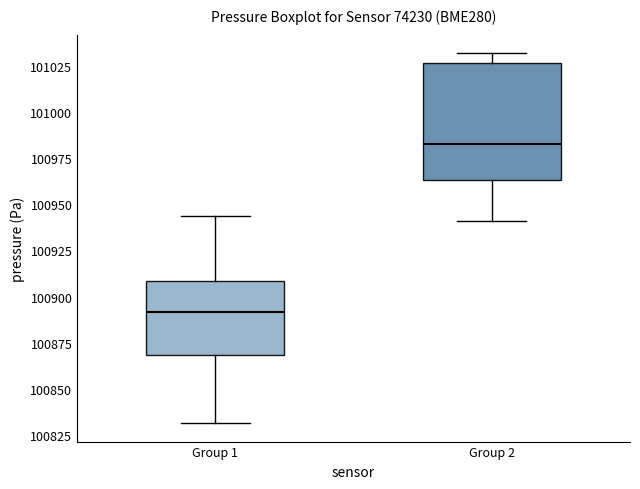

Which box's median line is the lowest?

Group 1